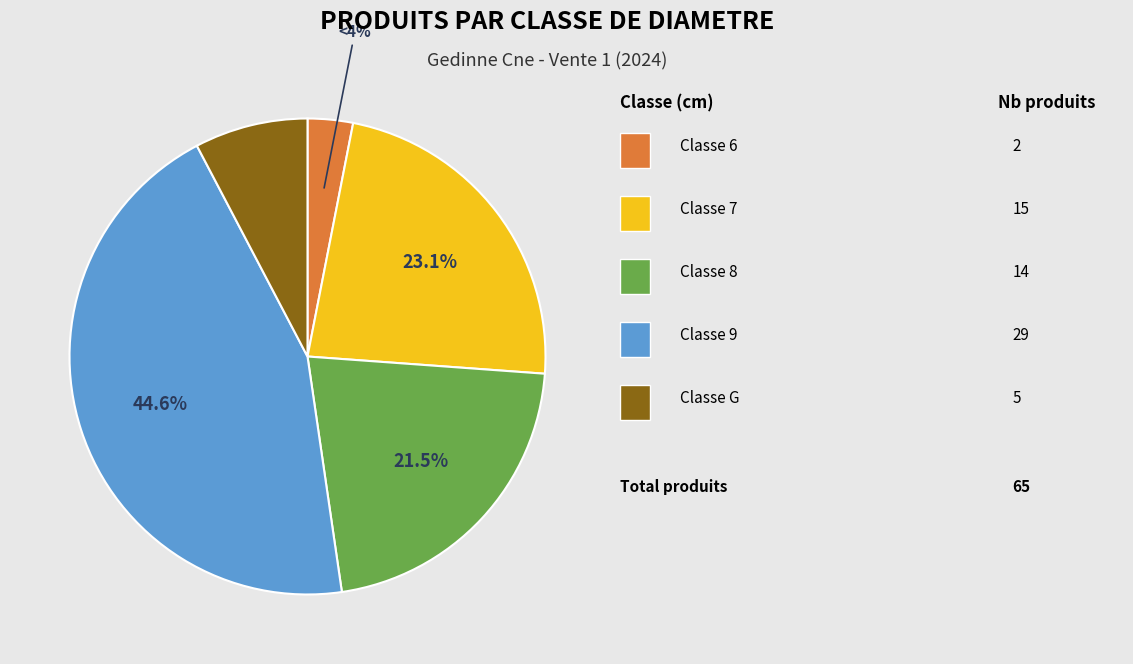

To the nearest percent, what is the difference between the G and 8 slice percentages?

14%